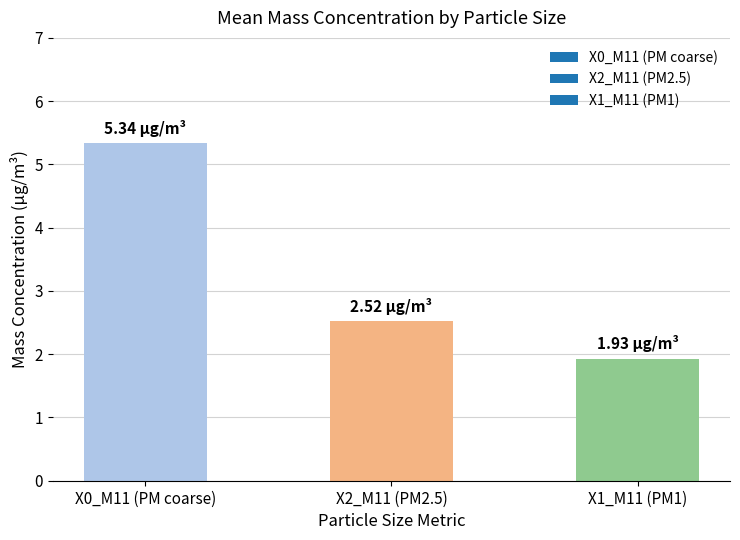

Which category has the highest value across all series?

X0_M11 (PM coarse)